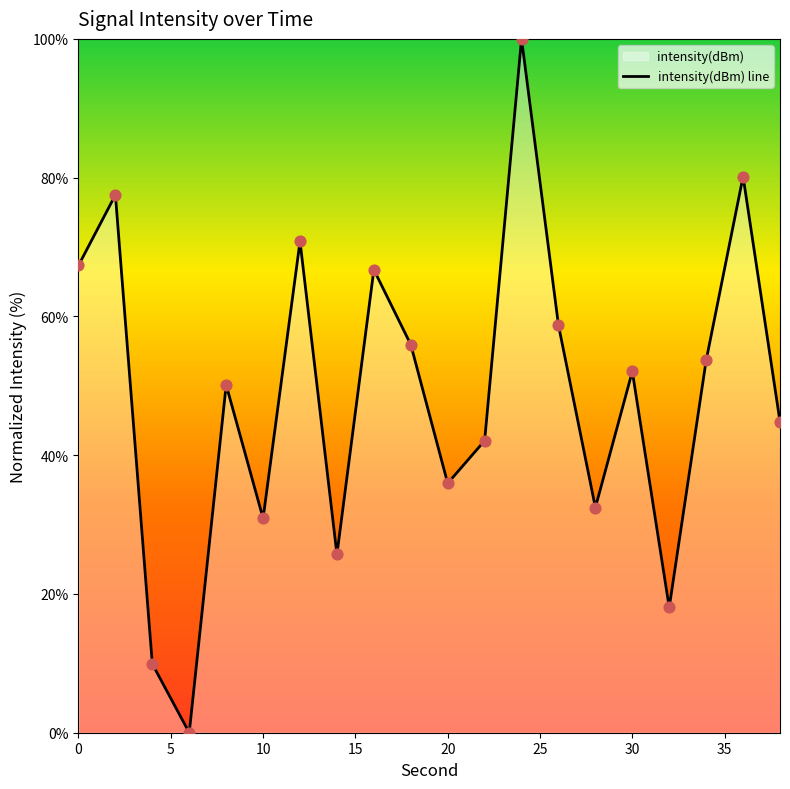

What is the greatest value displayed?

100.0